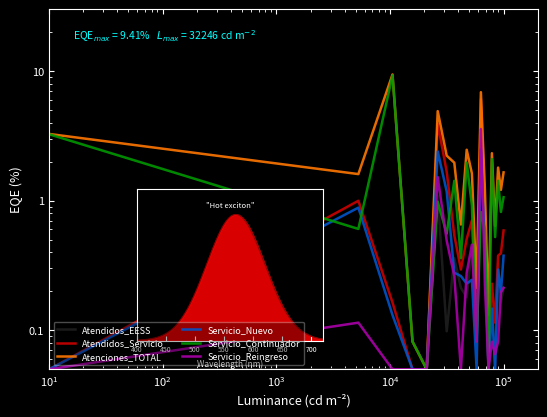

True or false: Atendidos_Servicio and Atenciones_TOTAL intersect in this chart.

False